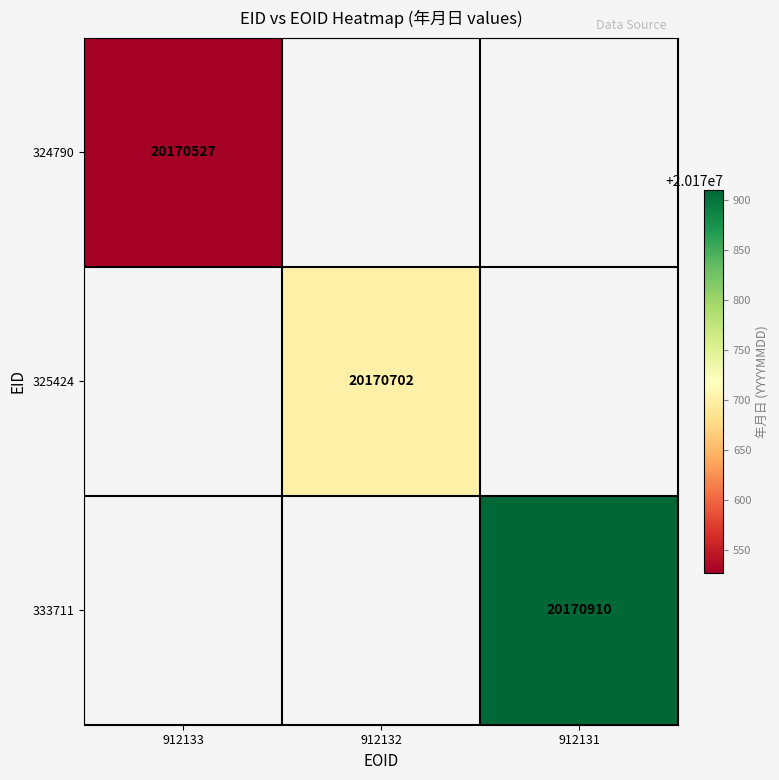

The 324790 series shows 6244900 at 912133. True or false?

False